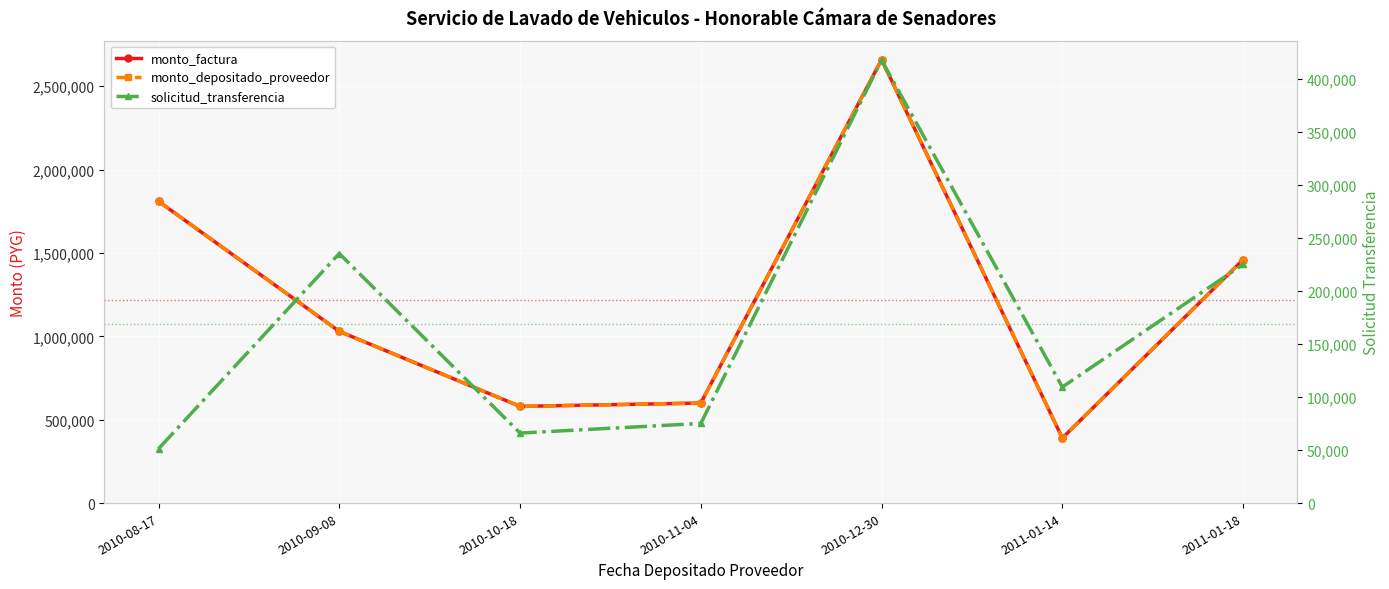

Rank the categories by monto_depositado_proveedor value from lowest to highest.

2011-01-14, 2010-10-18, 2010-11-04, 2010-09-08, 2011-01-18, 2010-08-17, 2010-12-30